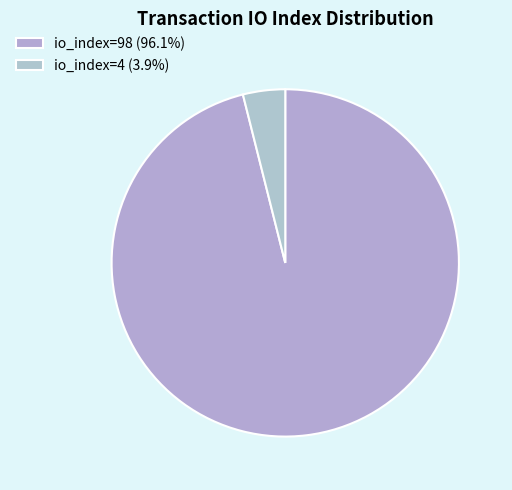

True or false: io_index=4 accounts for 4% of the total.

True